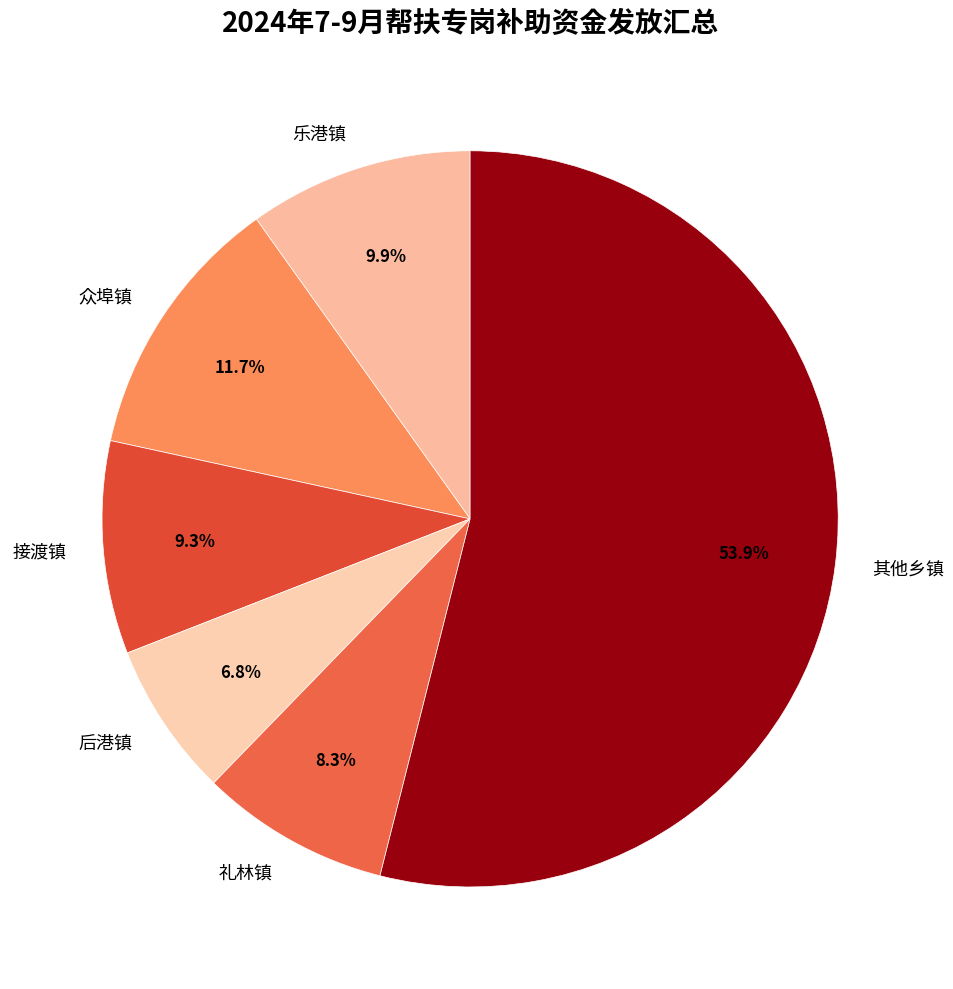

Which has a higher value, 后港镇 or 众埠镇?

众埠镇